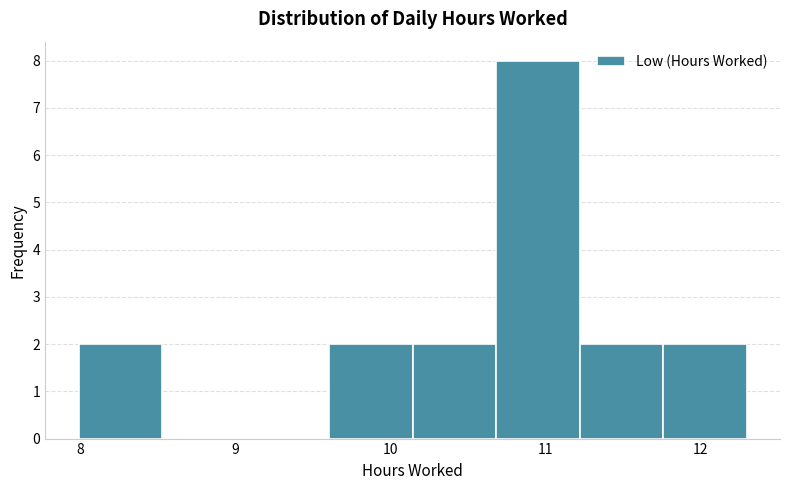

Which range on the x-axis has the tallest bar?

10.7 to 11.2